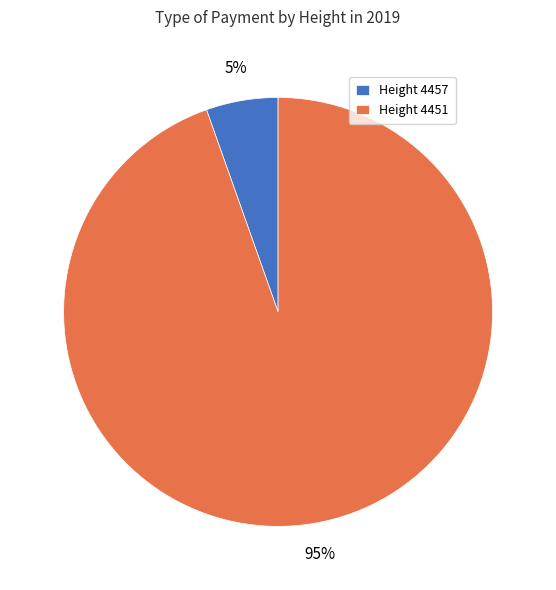

Is it true that Height 4451 is 85% of the pie?

False